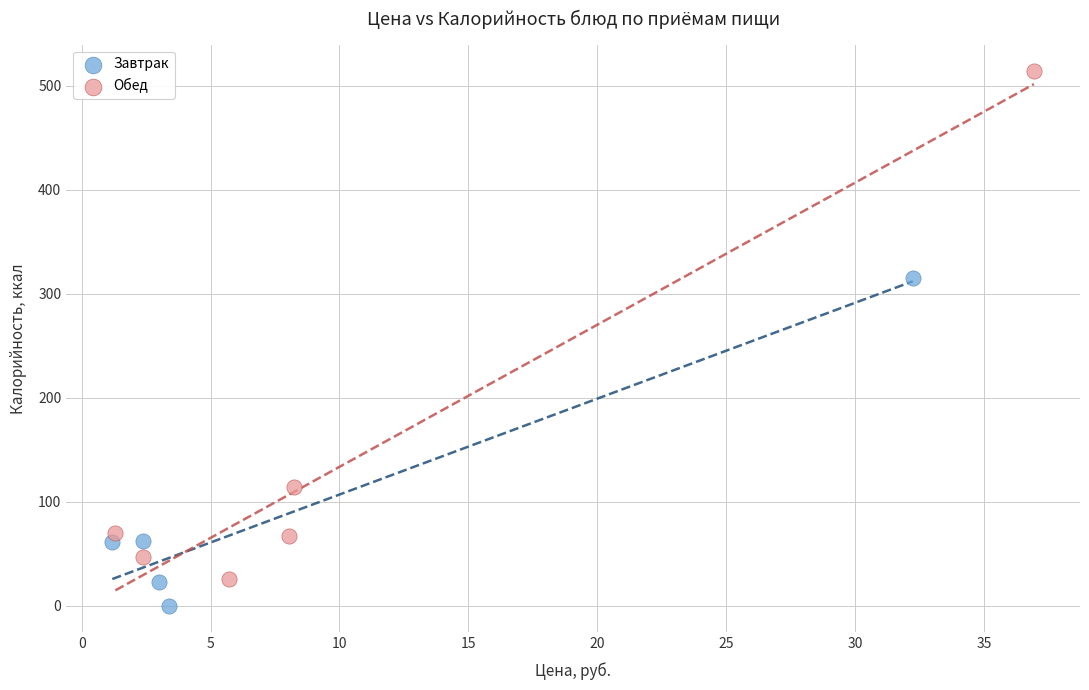

What are all the series names shown in the legend?

Завтрак, Обед